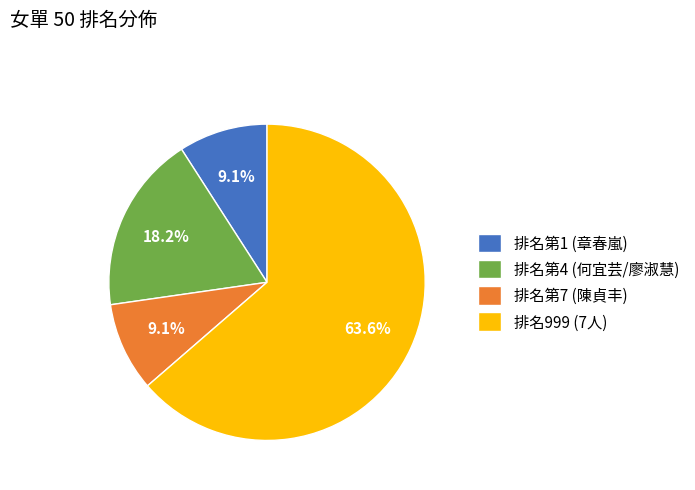

What is the majority slice?

排名999 (7人)